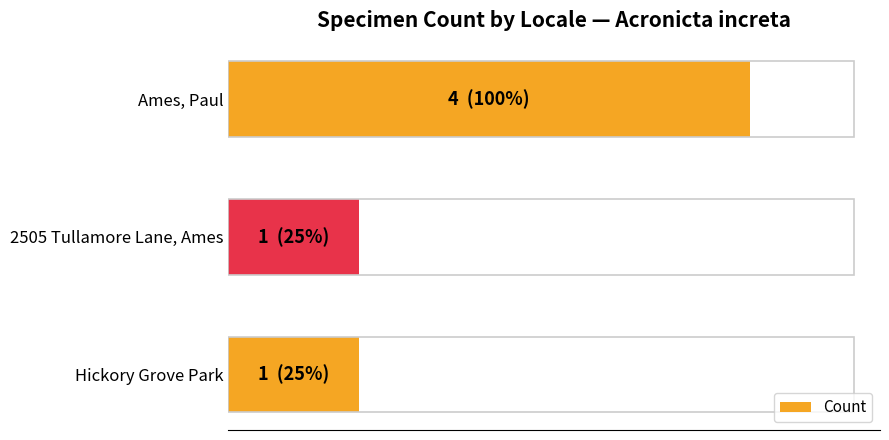

What is the sum of all values?

6